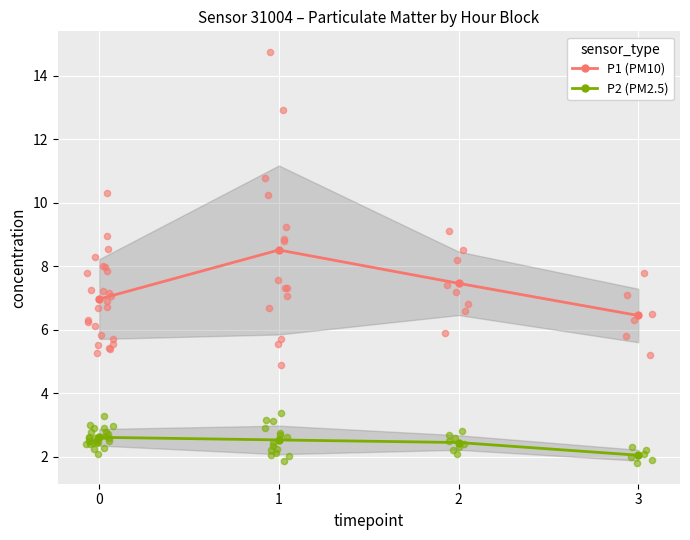

At how many categories does at least one series exceed 7?

2